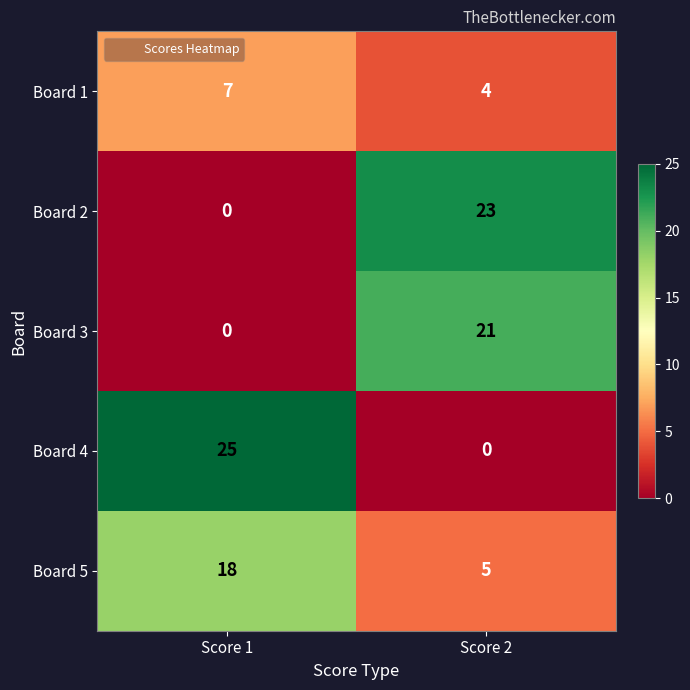

The Board 1 series shows 7 at Score 1. True or false?

True